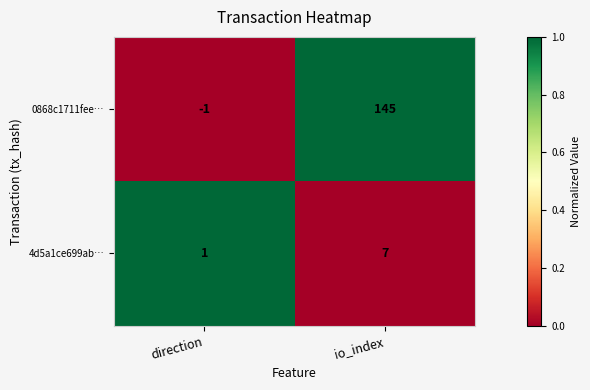

How many positive values does the 0868c1711fee… series have?

1